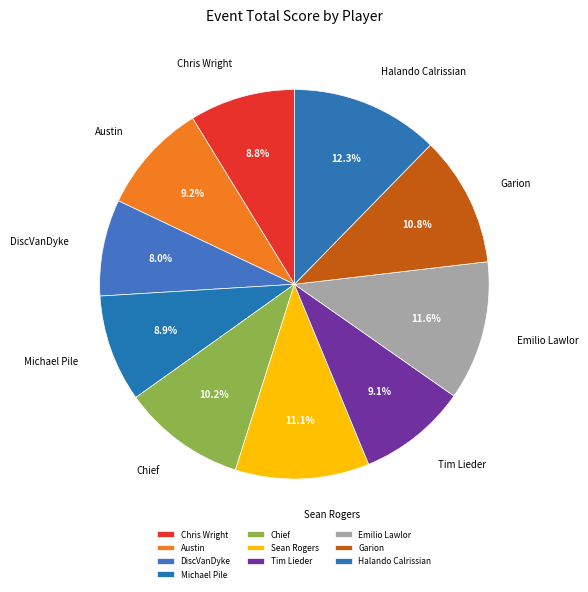

What percentage is the Emilio Lawlor slice, to the nearest percent?

12%